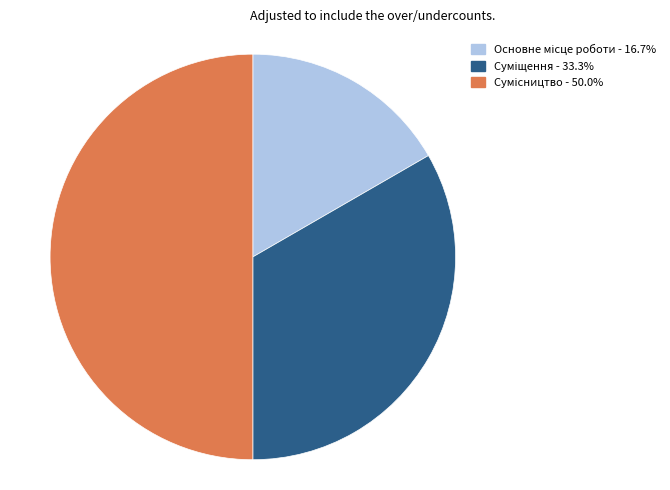

The Сумісництво slice represents 50% of the pie. True or false?

True